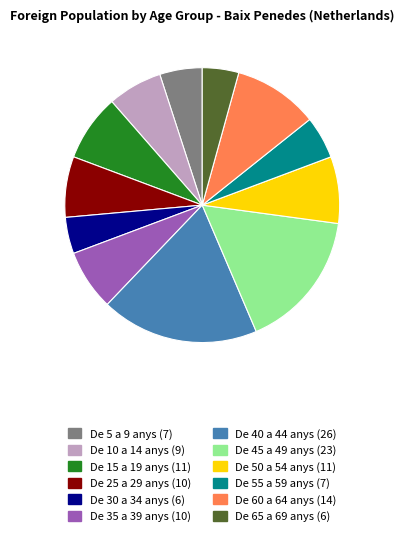

What is the ratio of the value at De 55 a 59 anys (7) to the value at De 15 a 19 anys (11)?

0.6